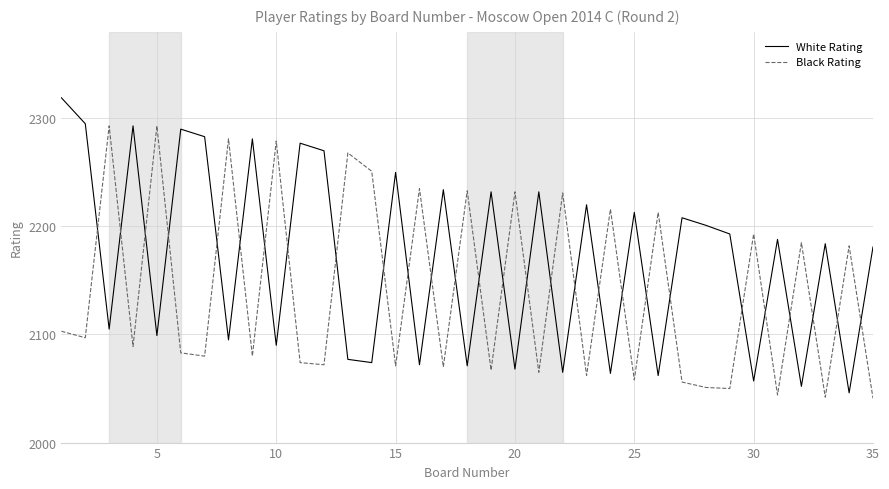

How many intersections are there between Black Rating and White Rating?

28